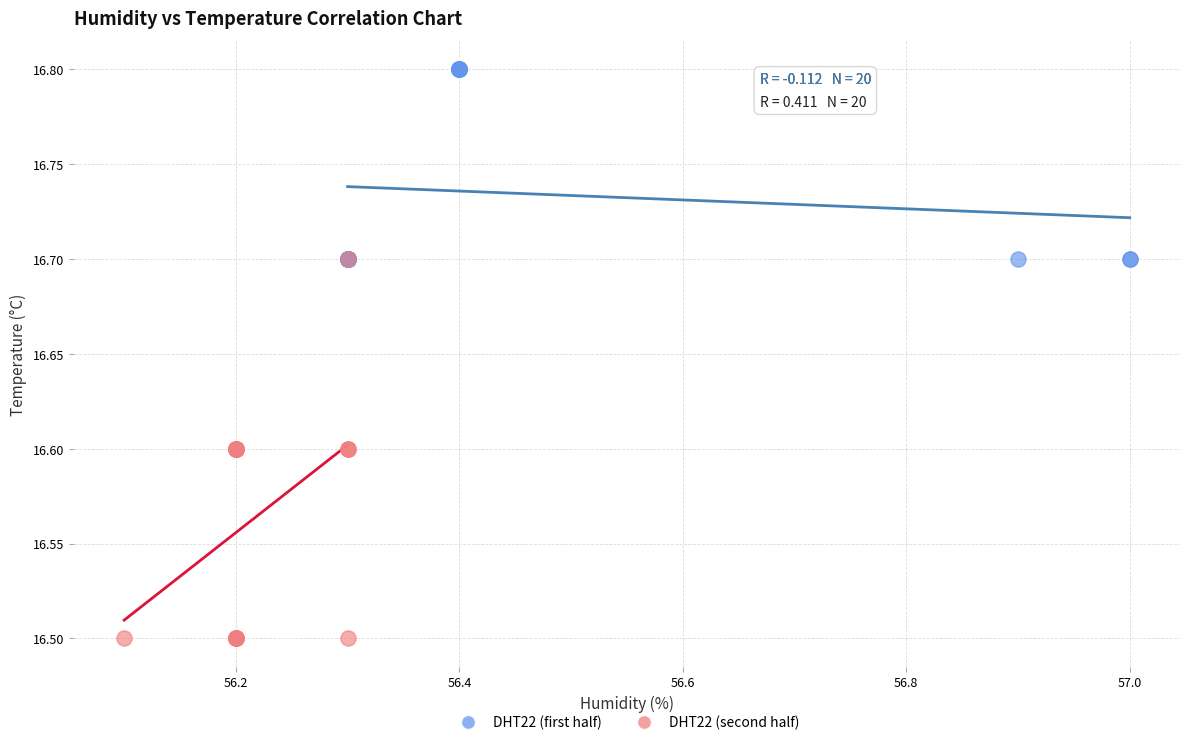

What are all the series names shown in the legend?

DHT22 (first half), DHT22 (second half)